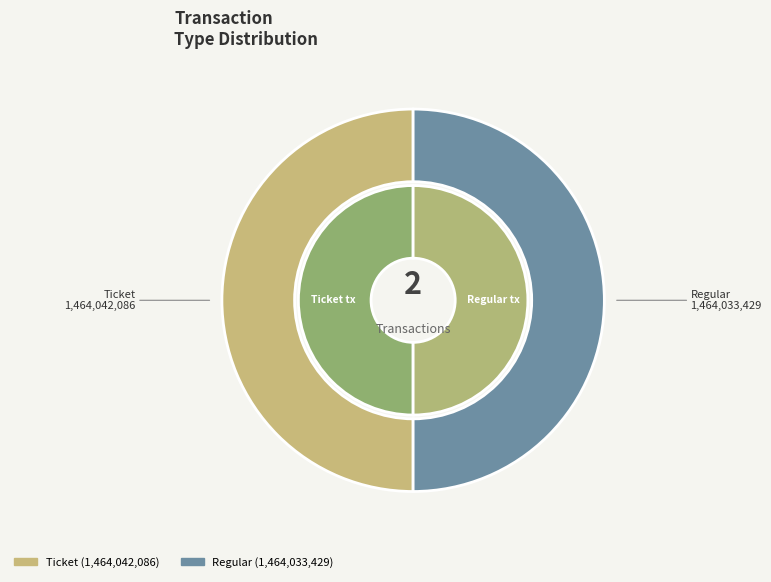

Is it true that Ticket is 50% of the pie?

True